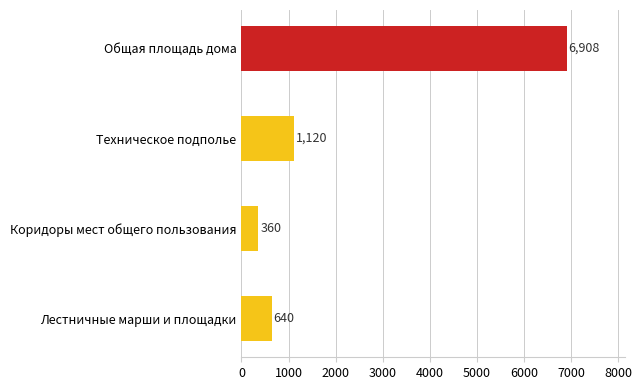

What is the maximum value shown in the chart?

6908